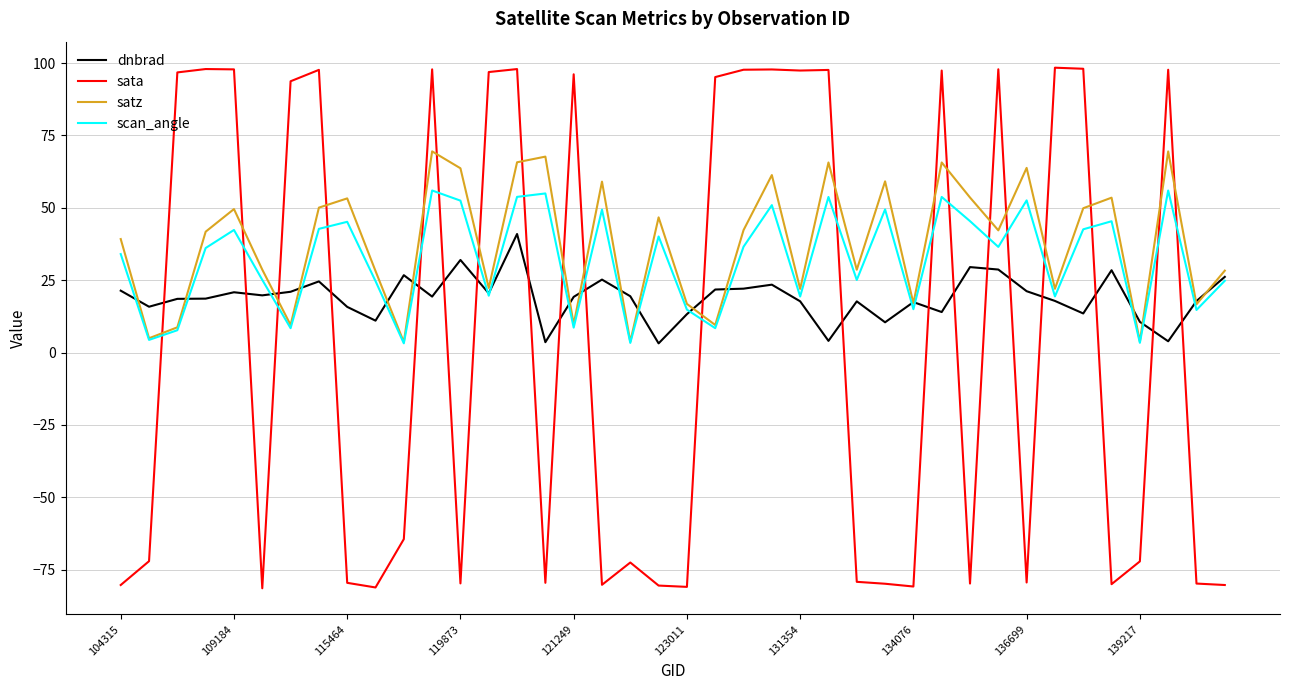

Which series has the largest range (max minus min)?

sata